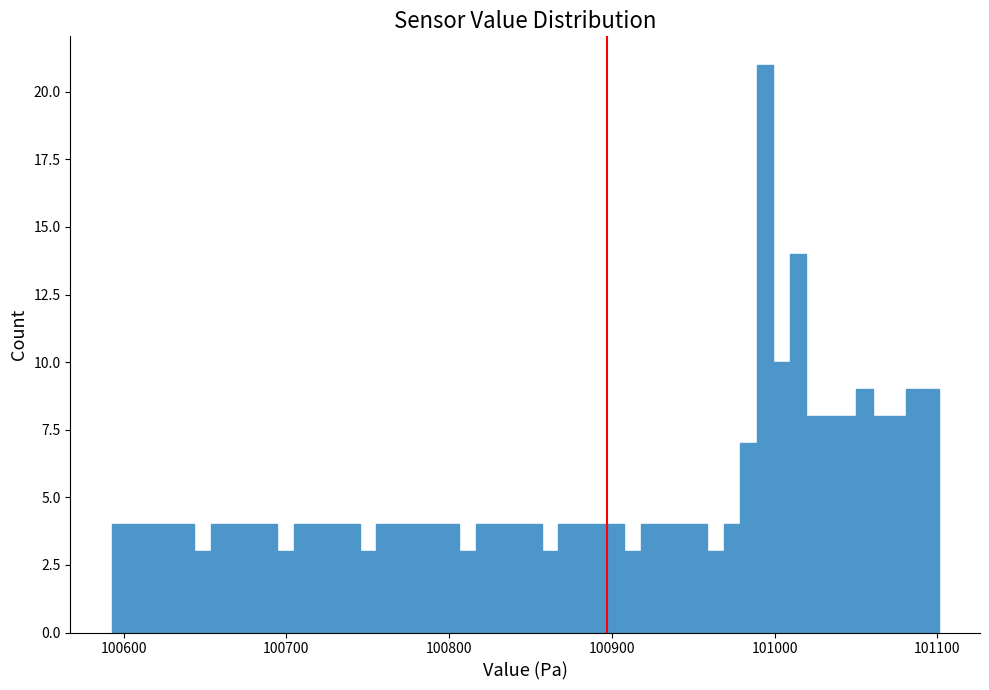

Around what value on the x-axis is the tallest bar? Give the approximate position of its centre, as read against the axis.

100990